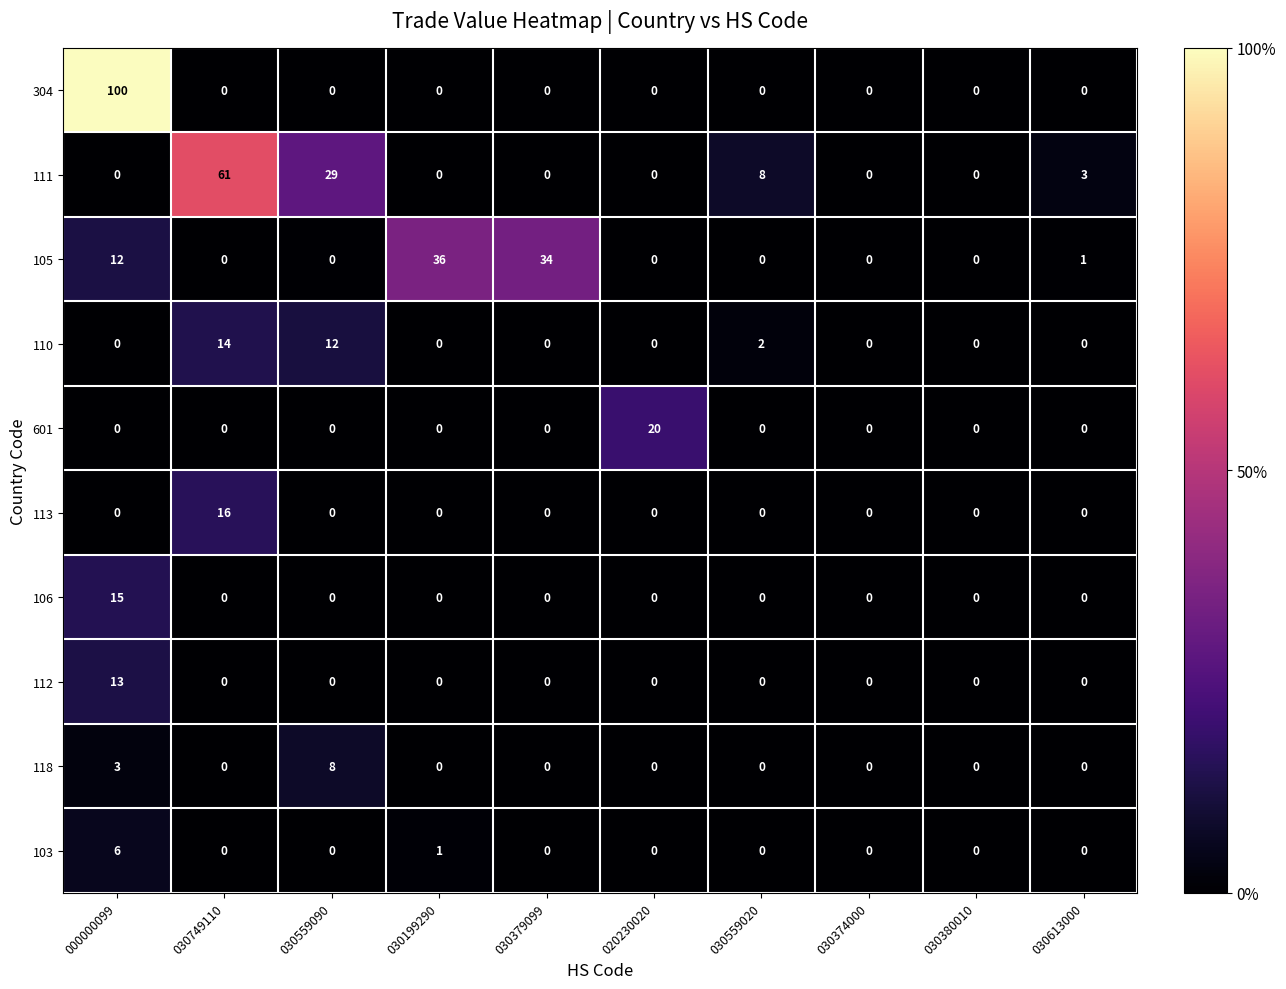

Where is 111 nearest to the value 30?

030559090